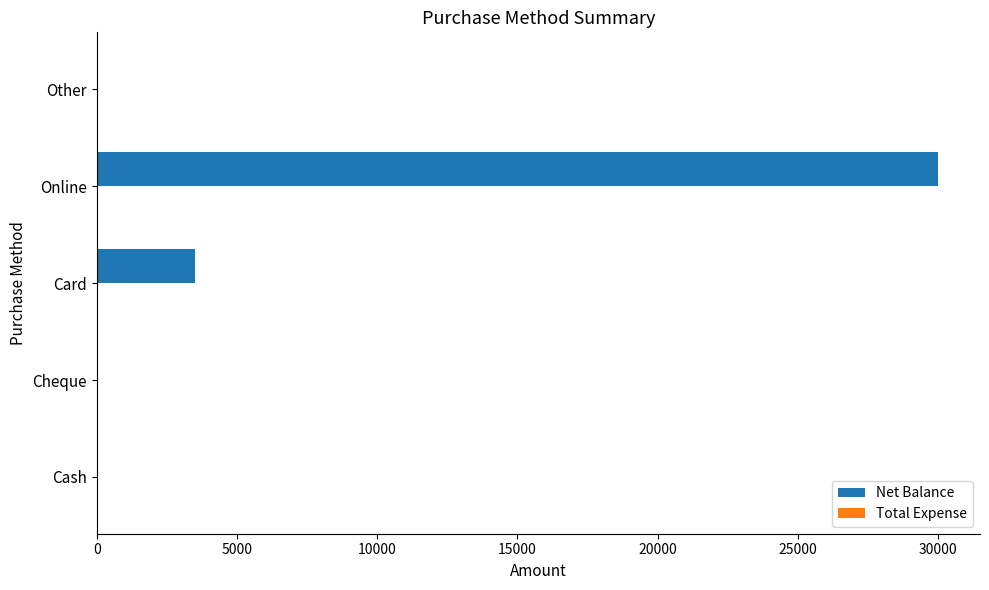

Are the bars horizontal?

Yes